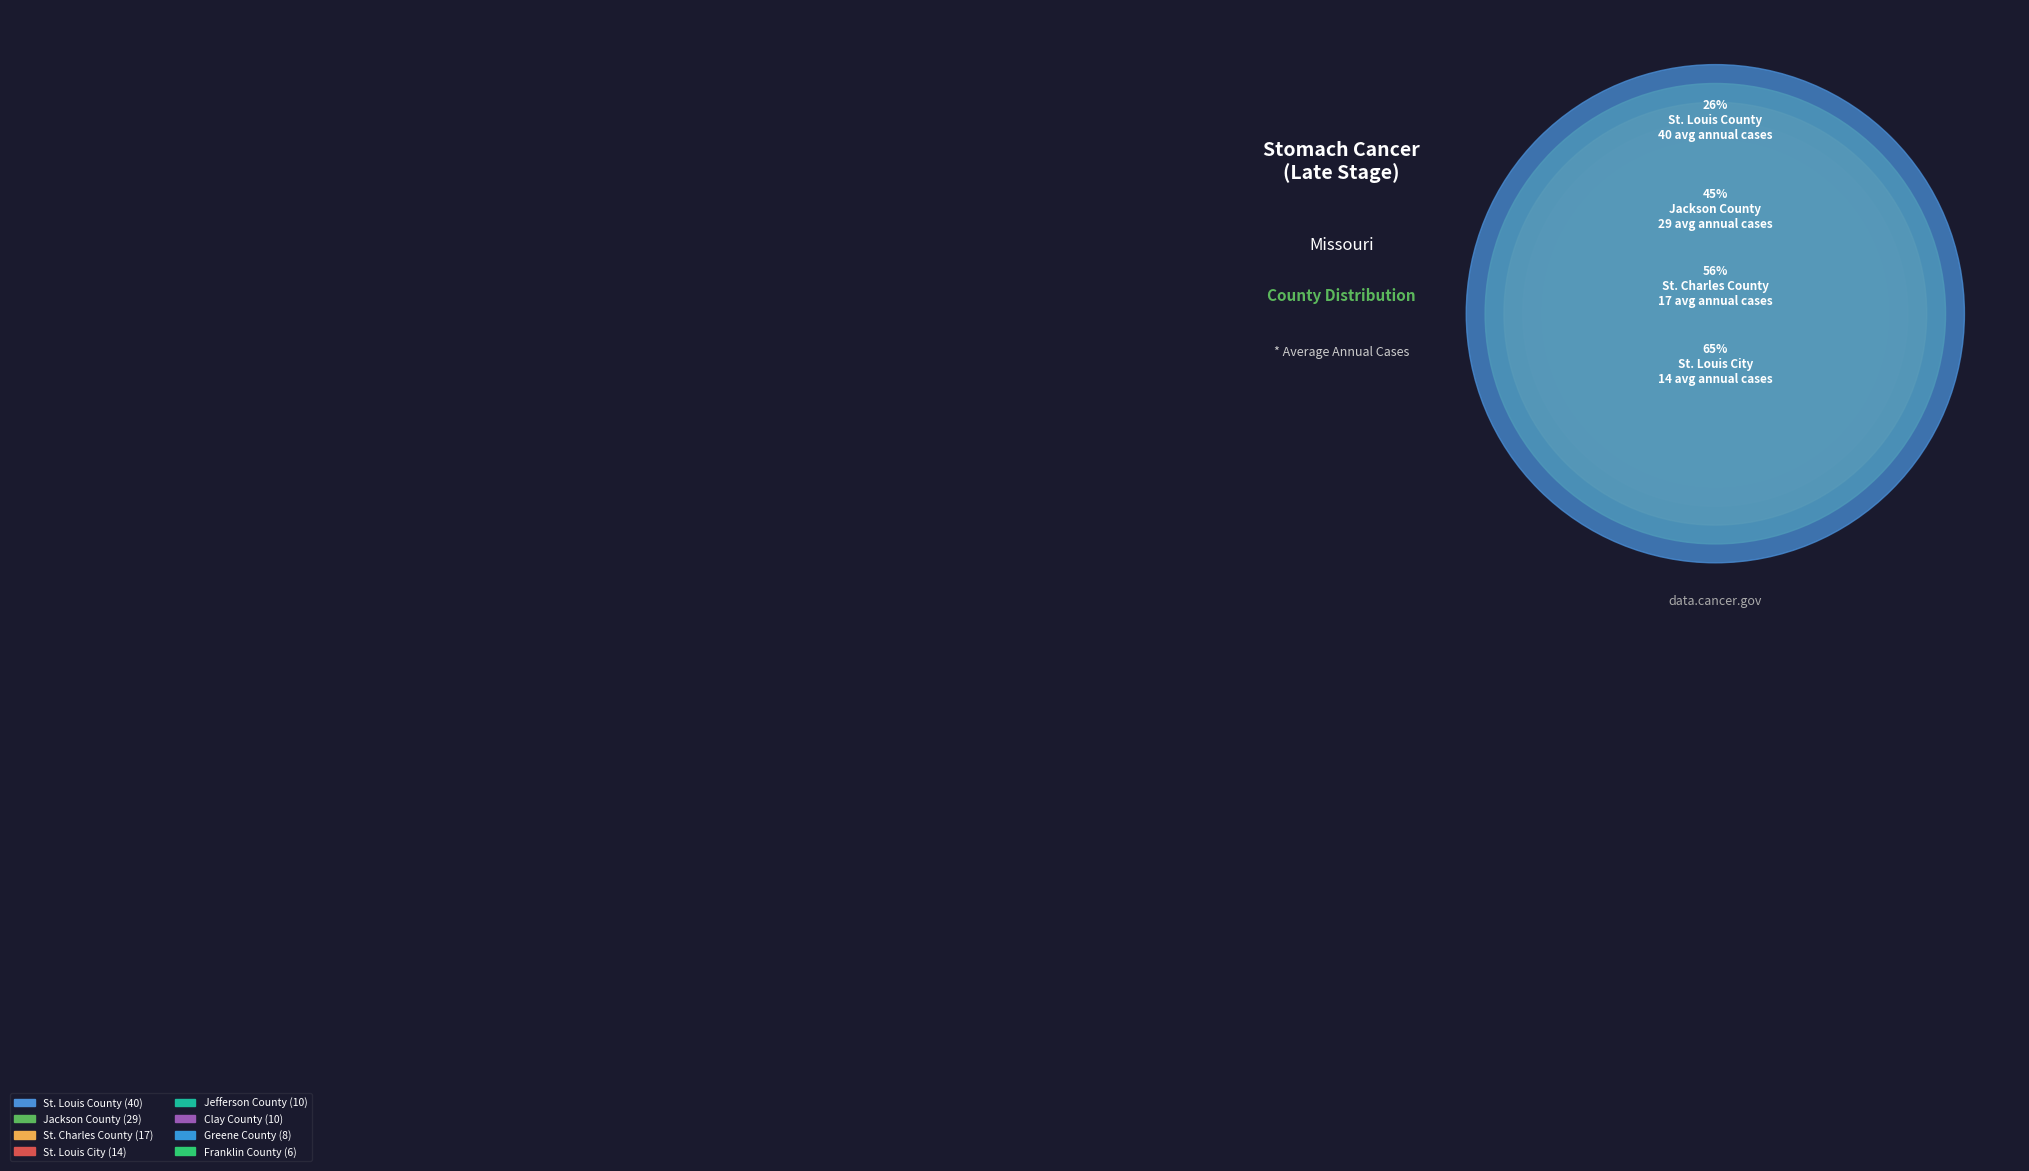

What is the largest slice in the pie chart?

St. Louis County